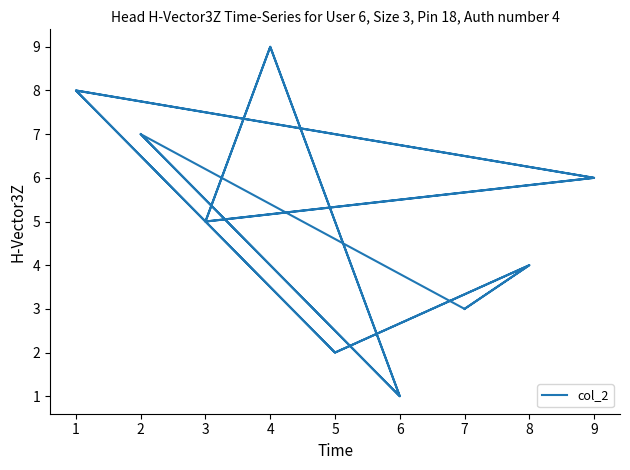

What is the minimum value shown in the chart?

1